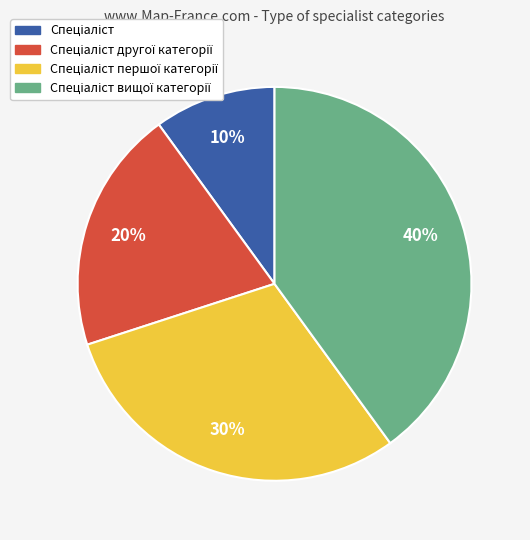

To the nearest percent, what is the difference between the largest and smallest slice percentages?

30%